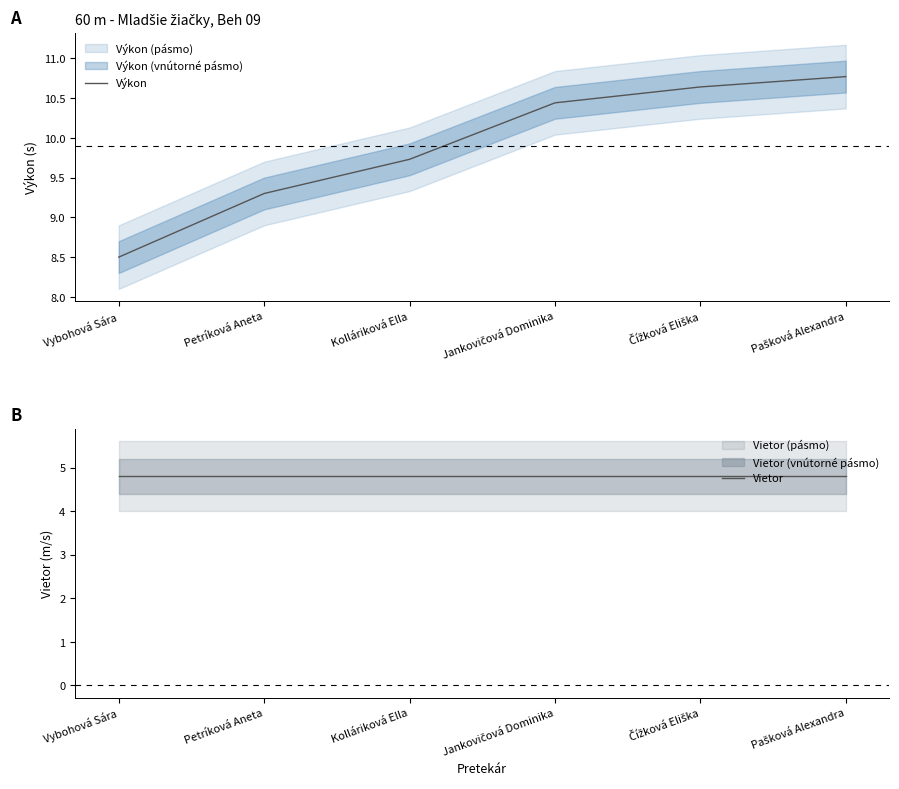

What is the label of the 2nd point from the left?

Petríková Aneta